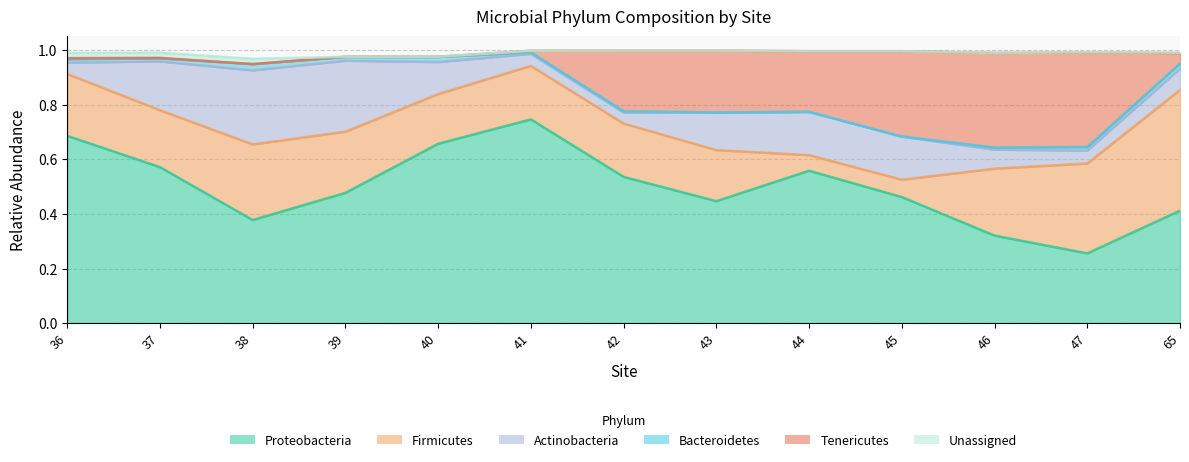

At 41, list the series in order from largest to smallest.

Proteobacteria, Firmicutes, Actinobacteria, Bacteroidetes, Tenericutes, Unassigned